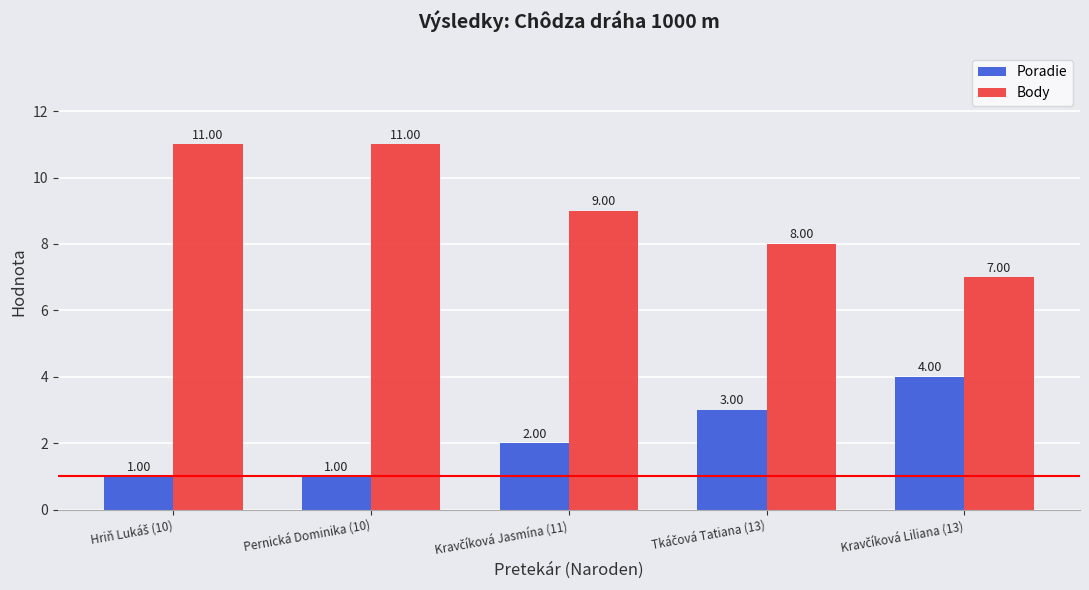

What is the sum of all Body values?

46